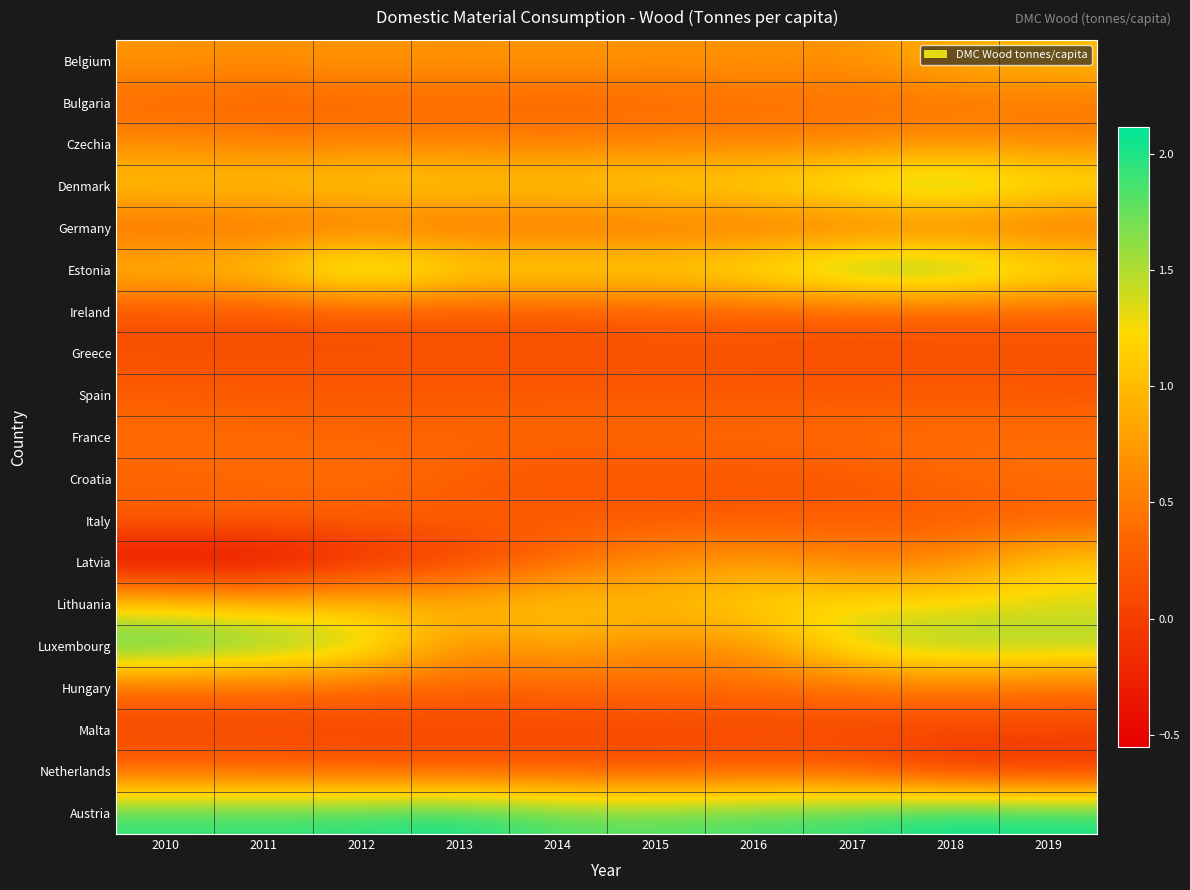

At 2017, list the series in order from smallest to largest.

Malta, Greece, Netherlands, Spain, Croatia, Italy, Ireland, Germany, Hungary, France, Bulgaria, Latvia, Czechia, Belgium, Lithuania, Luxembourg, Denmark, Estonia, Austria